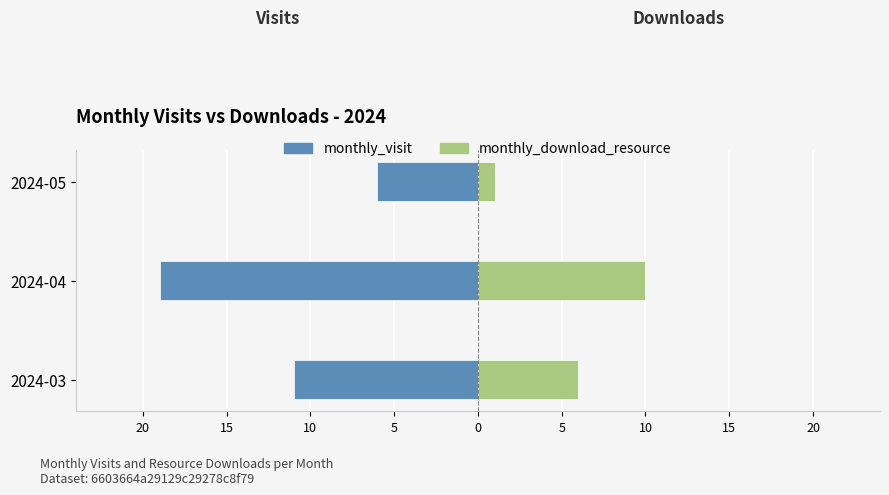

Is the value of monthly_visit at 2024-05 greater than the value of monthly_download_resource at 2024-03?

No